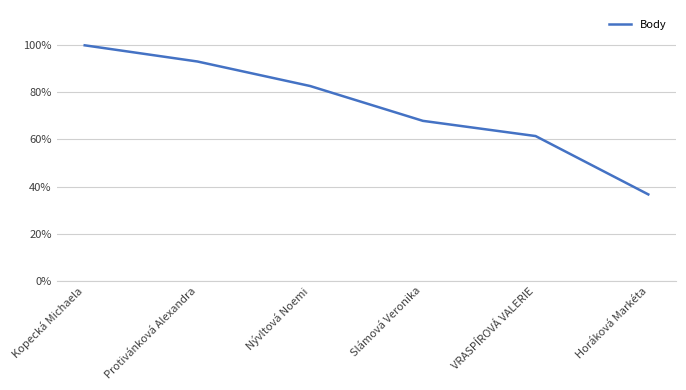

Is this an area chart (filled region under the line)?

No